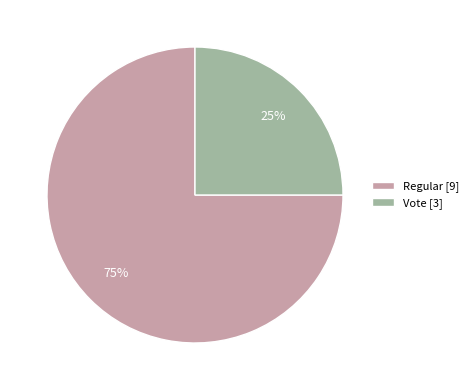

To the nearest percent, what portion does Vote represent?

25%